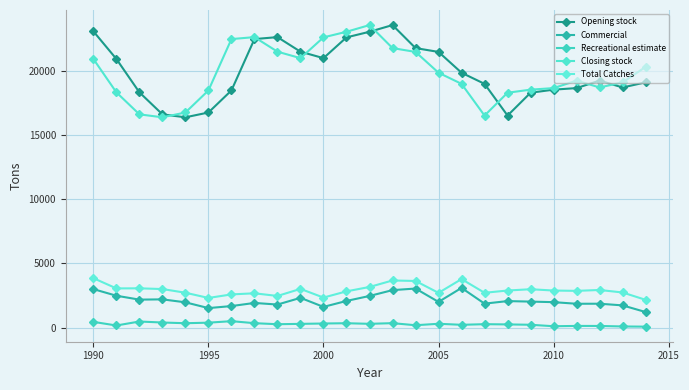

What is the difference between the second highest and second lowest values in the Recreational estimate series?

385.5